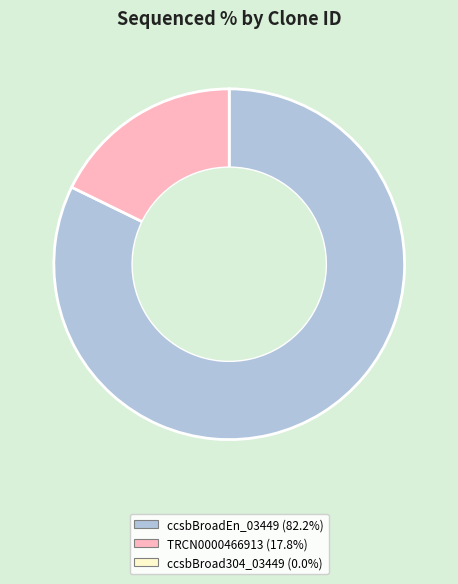

How many segments does this pie chart have?

2